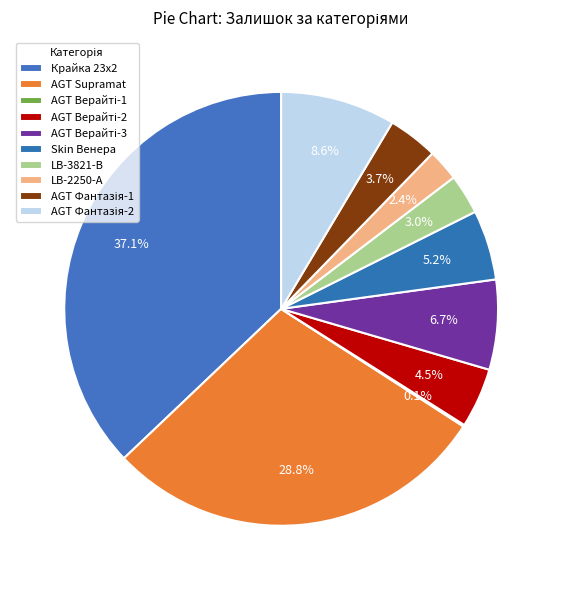

True or false: AGT Верайті-1 accounts for 0% of the total.

True